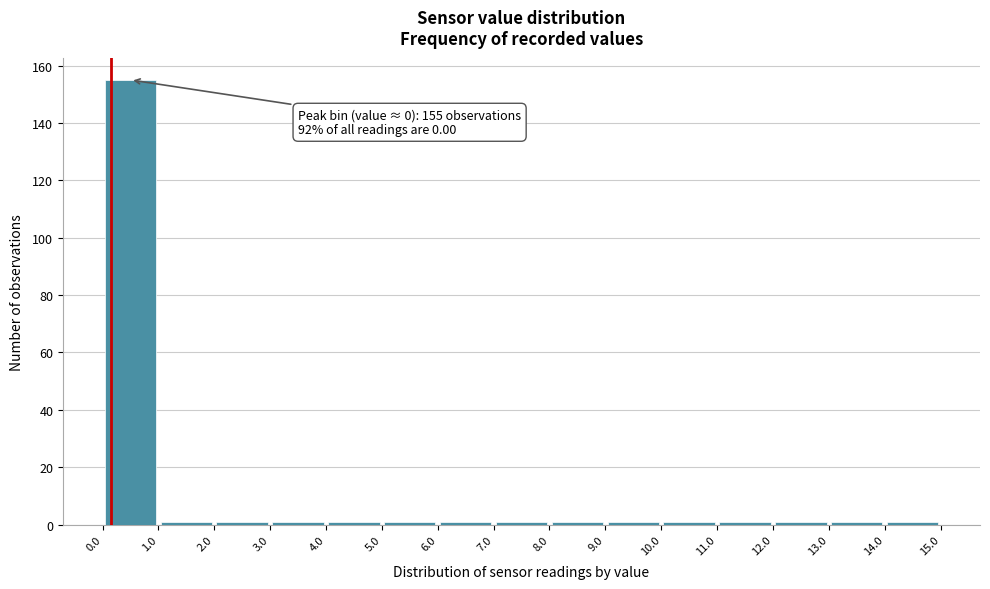

Over which range of the x-axis is the bar tallest?

0.0 to 1.0